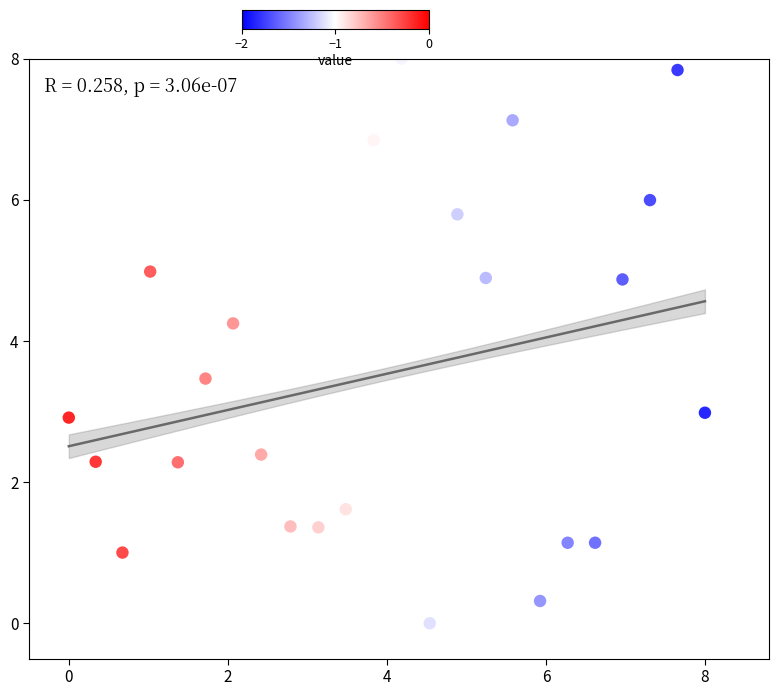

What is the range of X values (max minus min)?

8.0